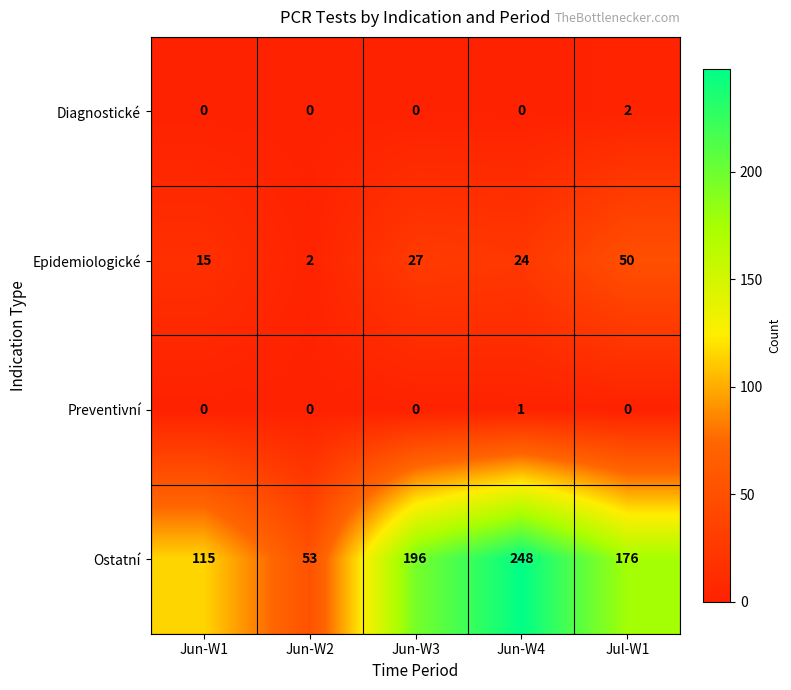

What is the difference between the highest and lowest values at Jun-W4?

248